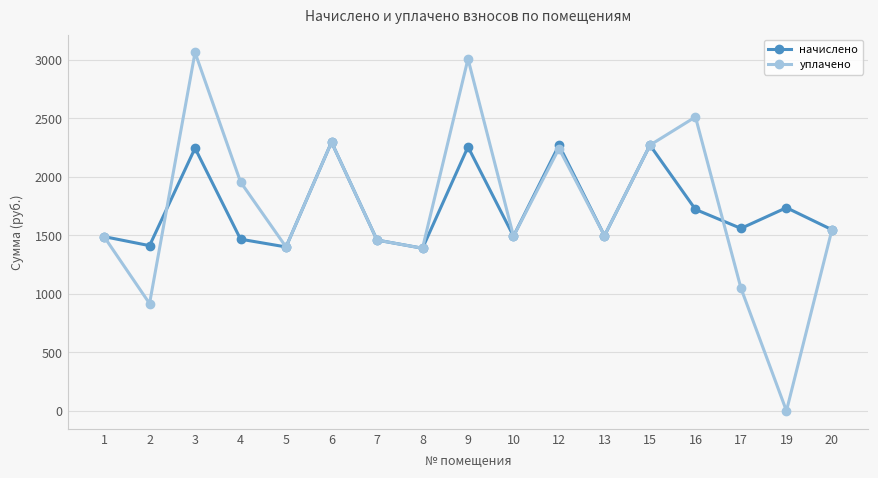

At how many categories does at least one series exceed 1151?

17